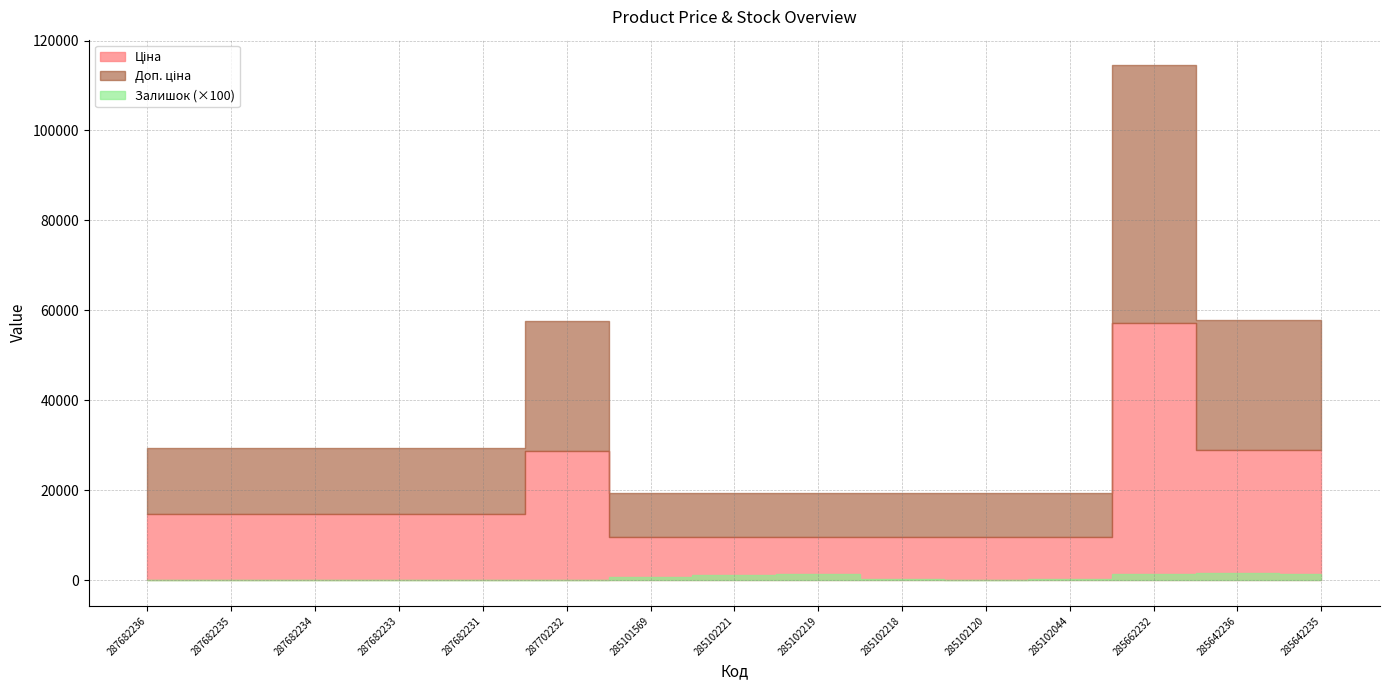

Which has a higher value, 285102219 or 285662232?

285662232